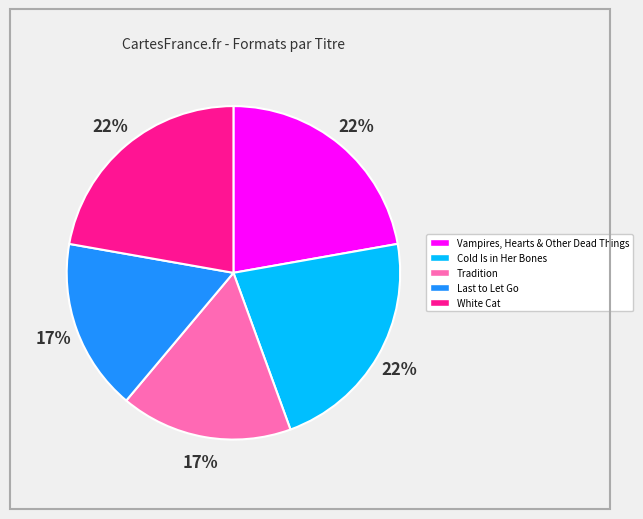

Is the sum of Tradition and Cold Is in Her Bones greater than half?

No